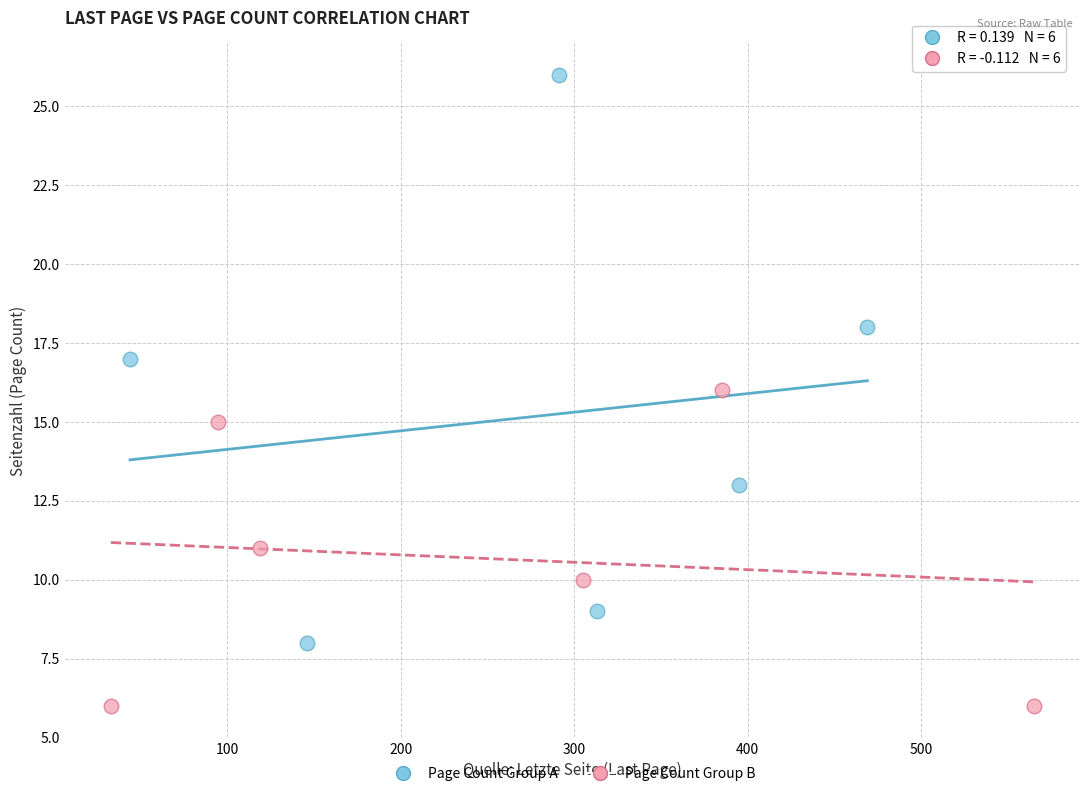

Which series reaches the maximum Y coordinate?

Page Count Group A